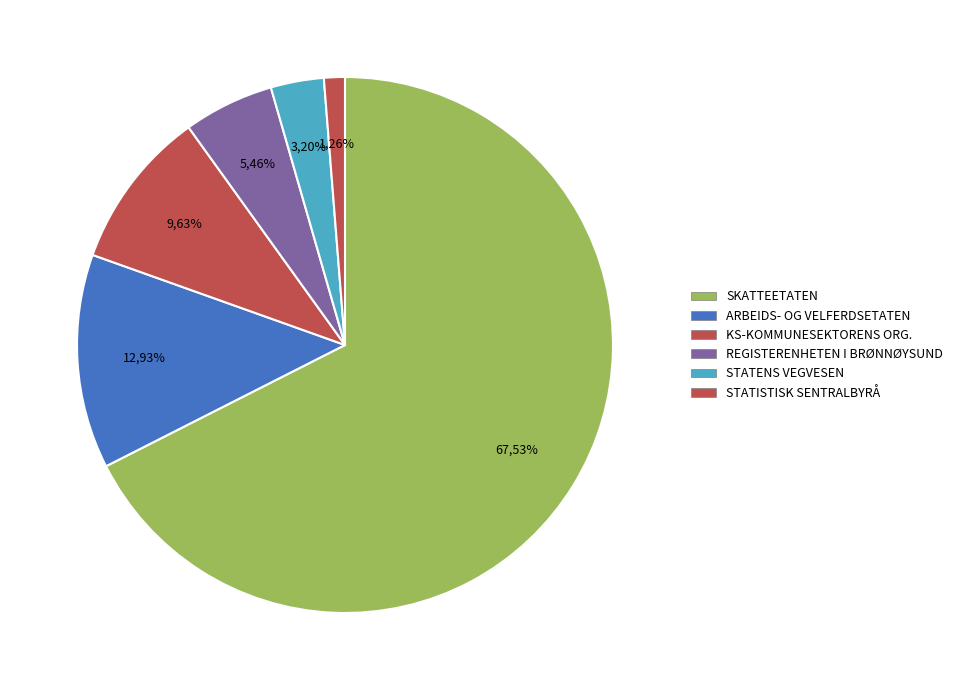

Is it true that SSB is 7% of the pie?

False